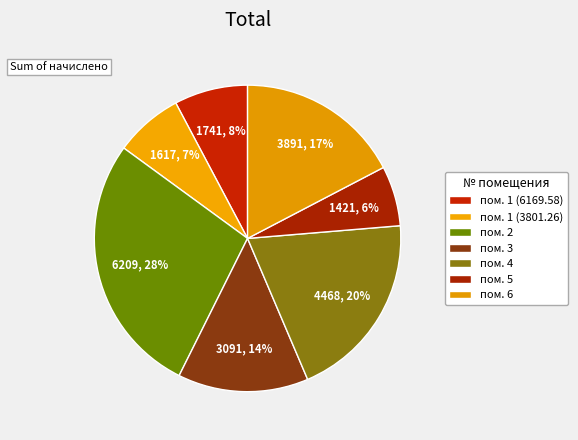

Which slice is the largest?

пом. 2